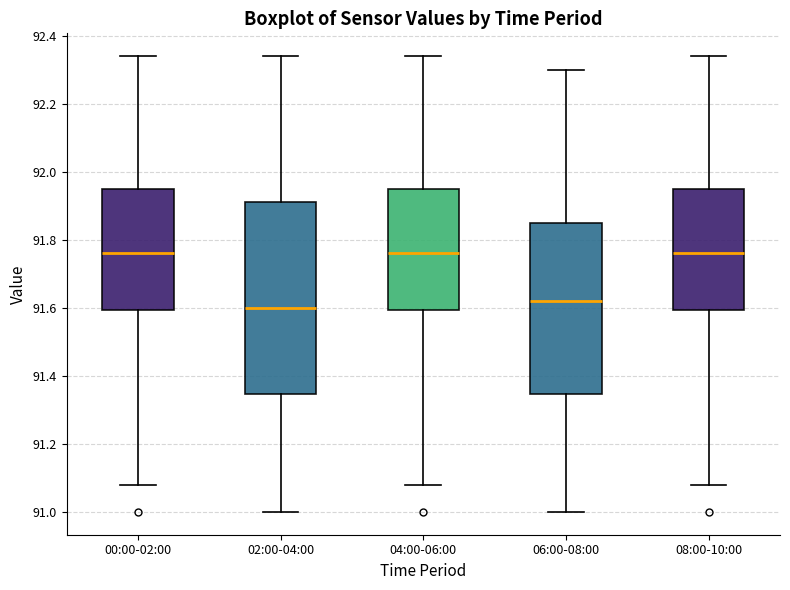

Reading left to right, transcribe this box plot: for each box, give where its median line is, the range the box spans, and where its two whiskers end, as read against the y-axis. The values are not printed on the chart, so give them approximately, as read against the axis.

00:00-02:00: median 91.76, box 91.60 to 91.96, whiskers 91.08 to 92.34
02:00-04:00: median 91.60, box 91.34 to 91.92, whiskers 91.00 to 92.34
04:00-06:00: median 91.76, box 91.60 to 91.96, whiskers 91.08 to 92.34
06:00-08:00: median 91.62, box 91.34 to 91.86, whiskers 91.00 to 92.30
08:00-10:00: median 91.76, box 91.60 to 91.96, whiskers 91.08 to 92.34